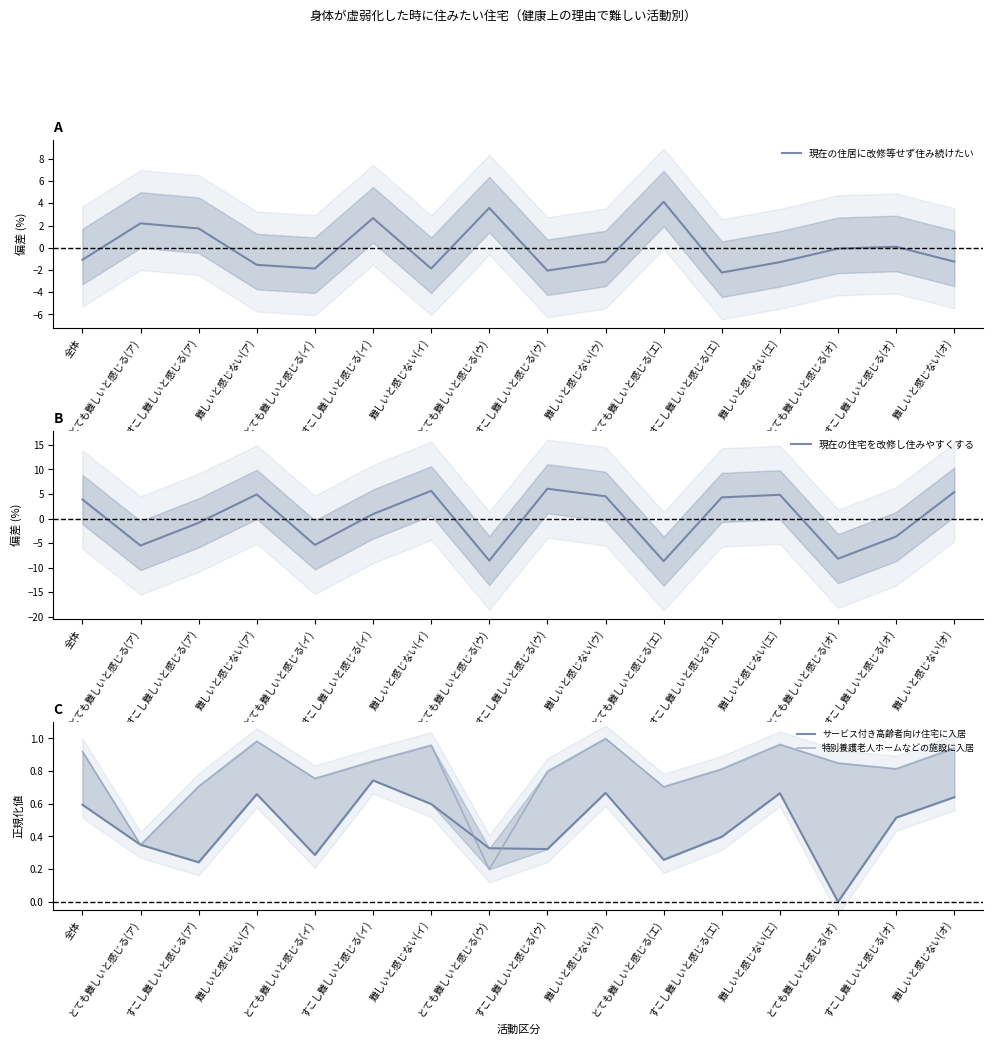

What is the difference between the 現在の住宅を改修し住みやすくする values at とても難しいと感じる(オ) and 全体?

12.0